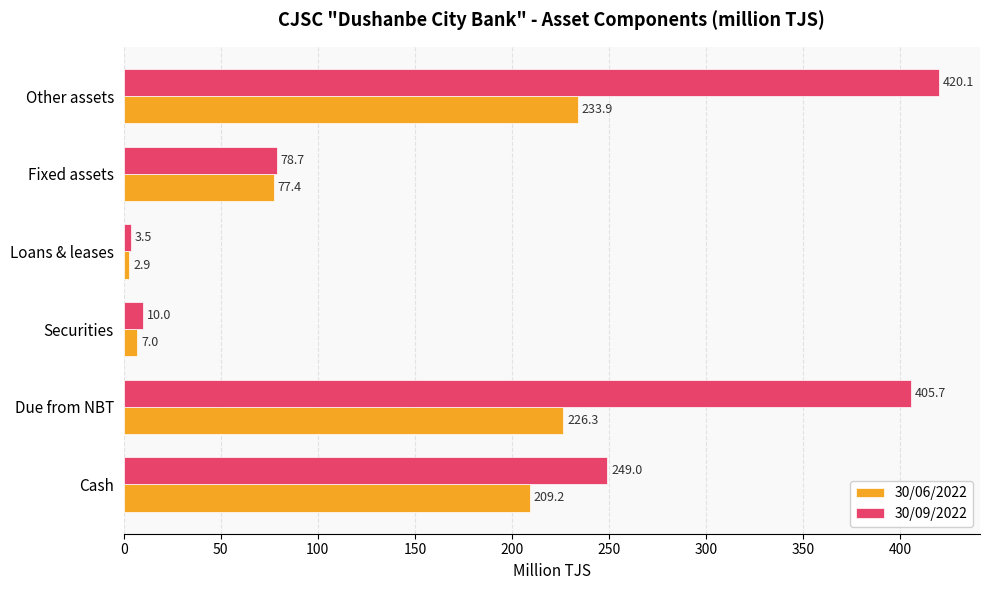

Rank the series by their maximum value, from lowest to highest.

30/06/2022, 30/09/2022